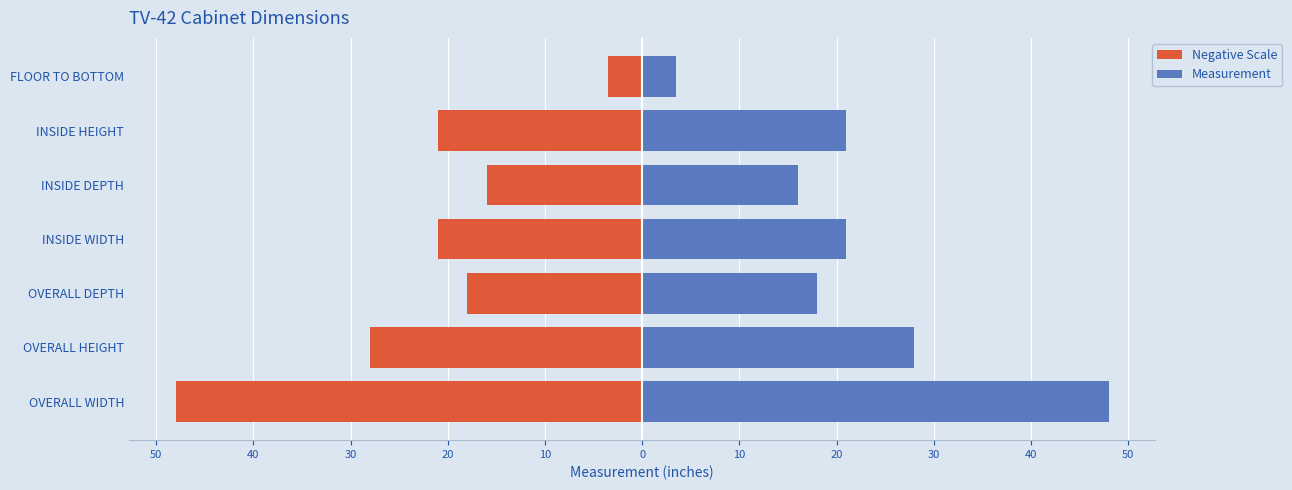

What is the greatest value displayed?

48.0